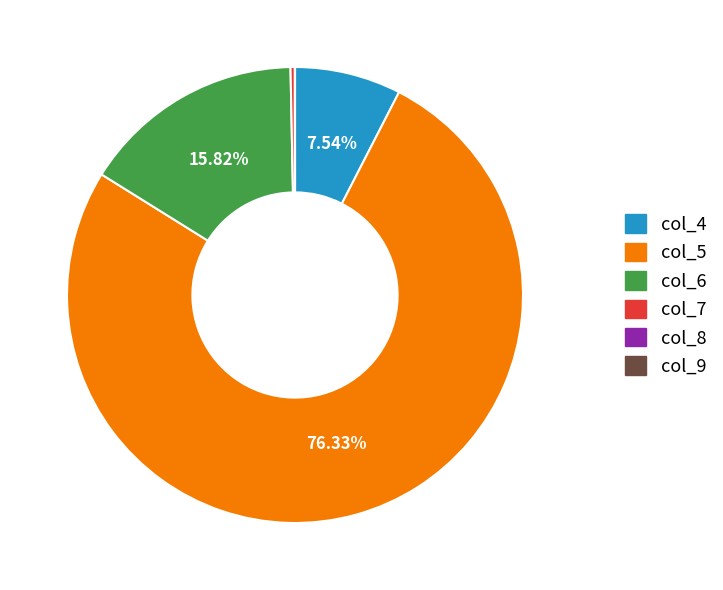

Is there any slice that represents more than half of the pie?

Yes